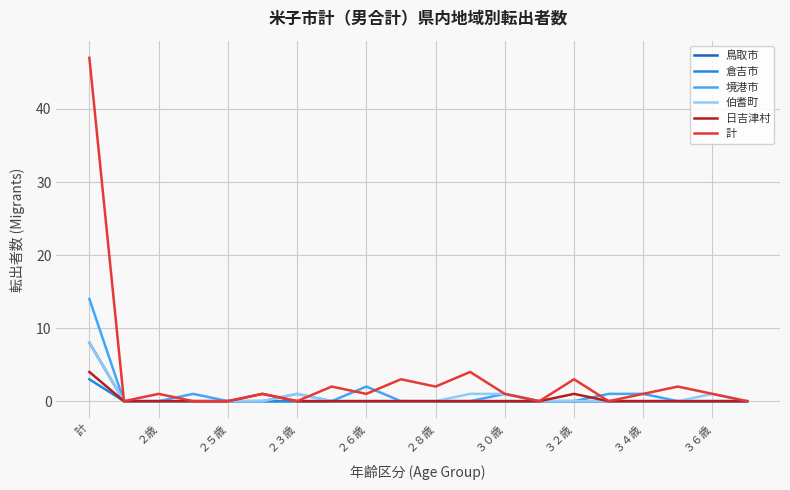

Which series has the largest range (max minus min)?

計